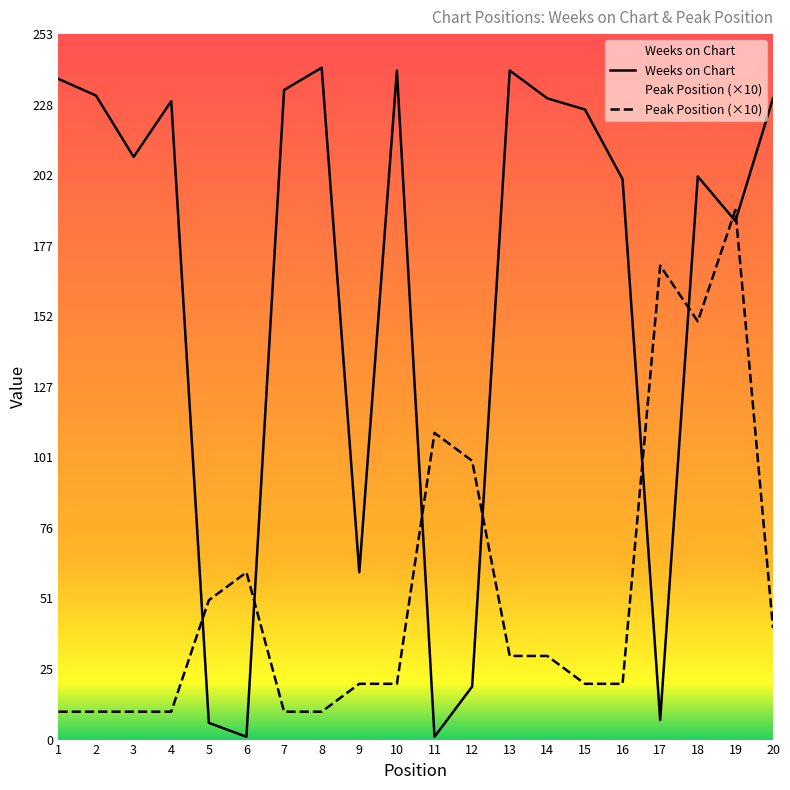

How many interior local peaks does the Peak Position series have?

4